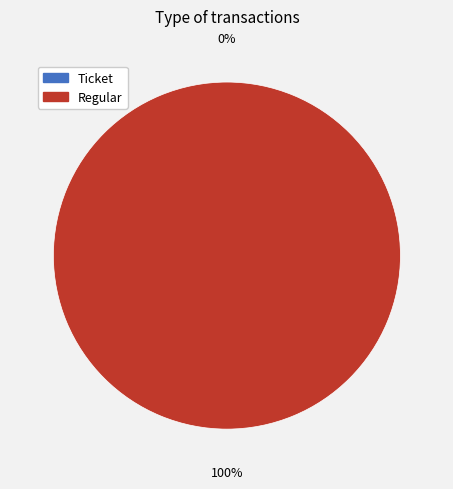

Rank the categories by value from lowest to highest.

Ticket, Regular